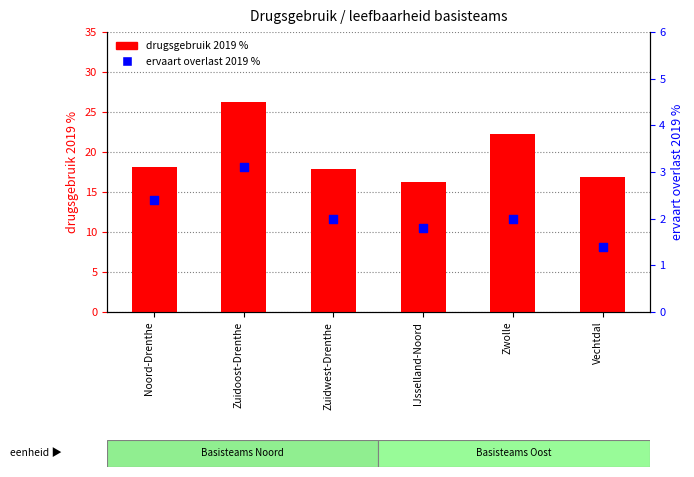

Which series has the largest total across all categories?

drugsgebruik 2019 %